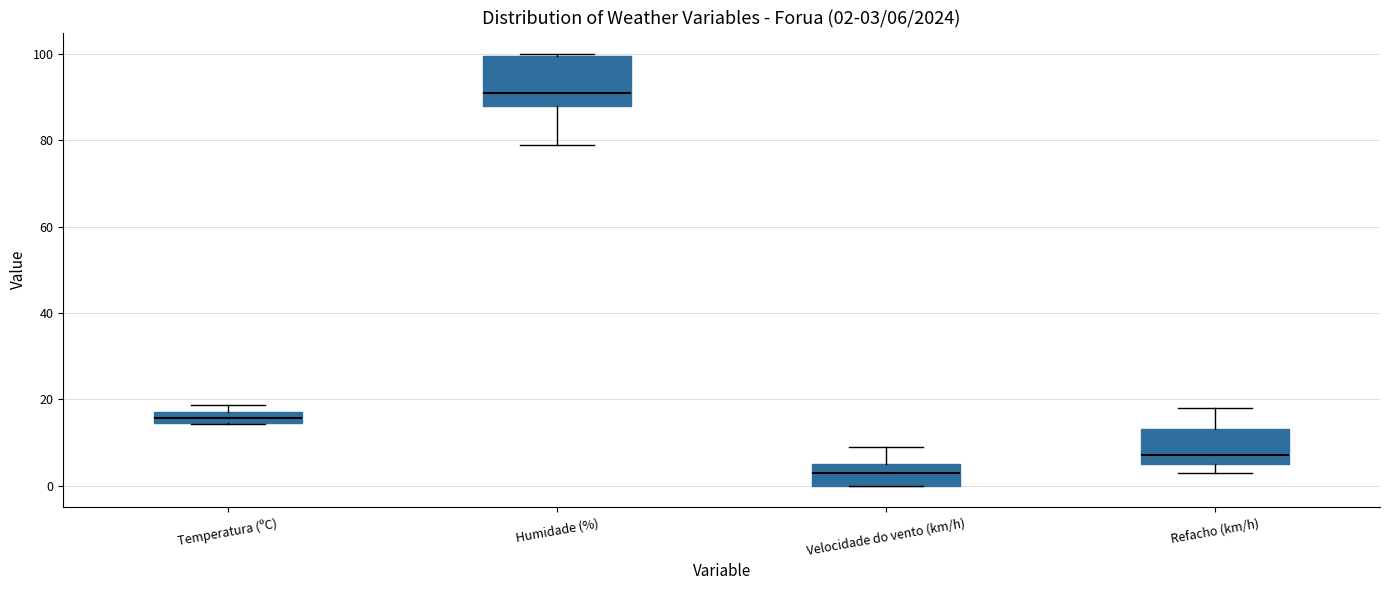

Which box is the tallest, from its lower edge to its upper edge?

Humidade (%)